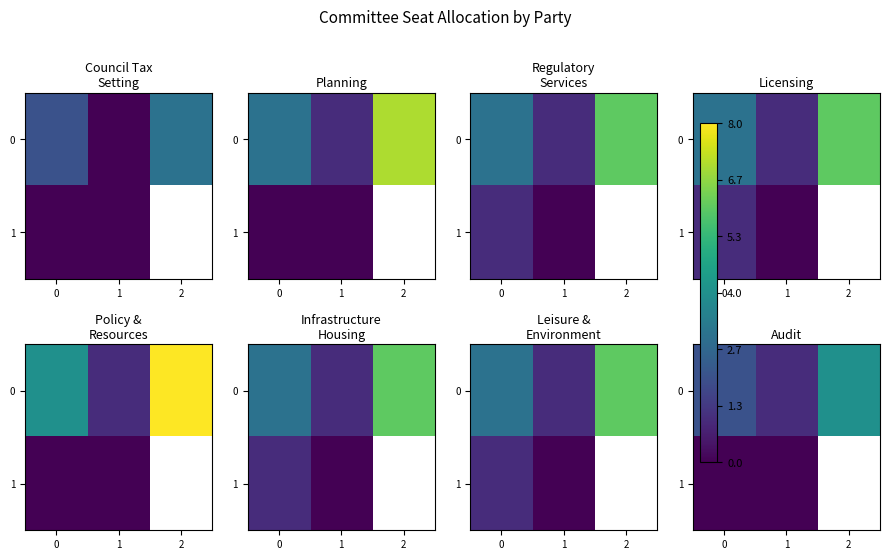

The value of 0 at 2 is 4.0. True or false?

True